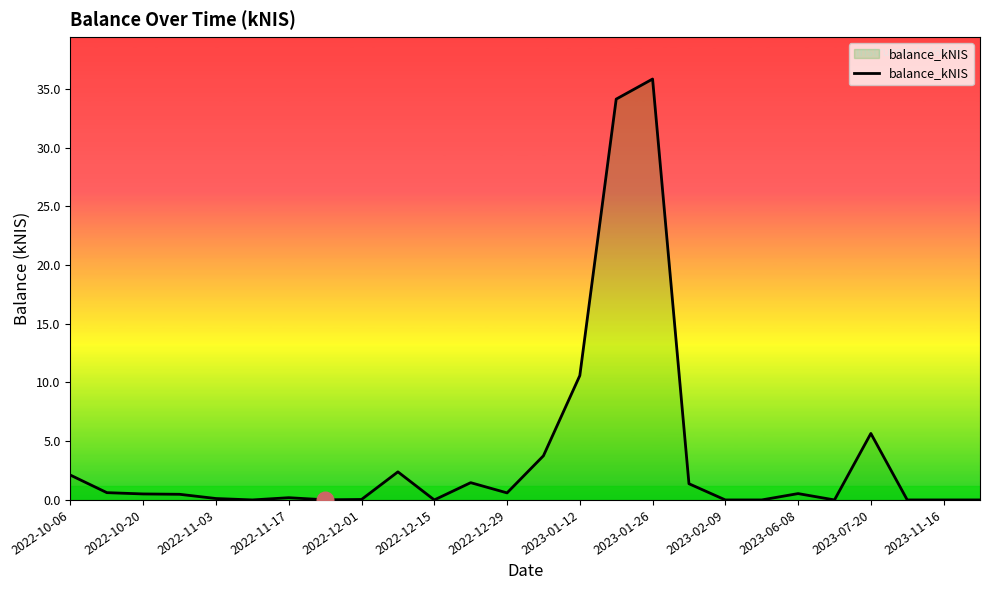

What is the greatest value displayed?

35.8